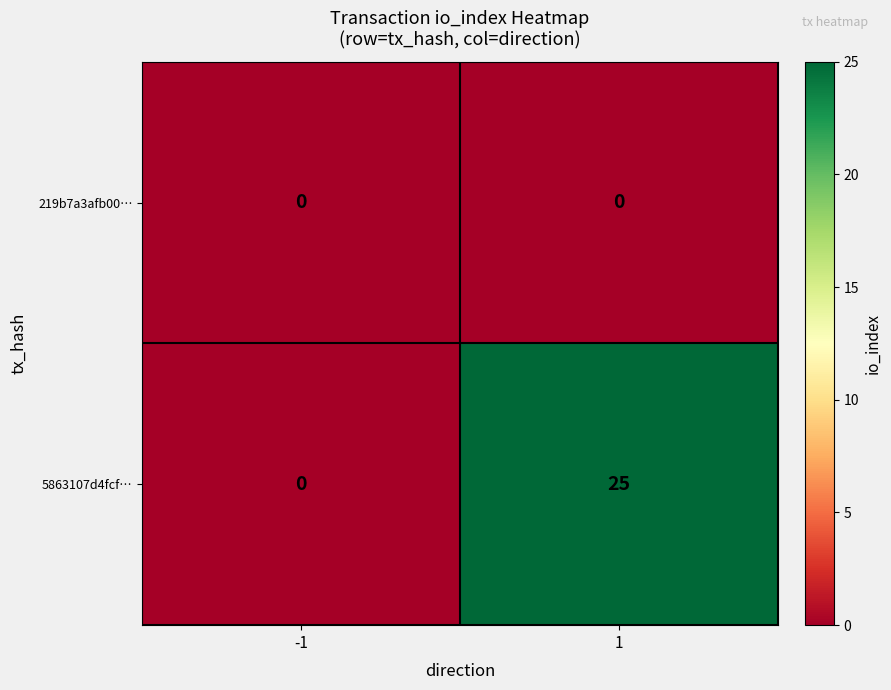

What is the sum of the 5863107d4fcf… values at 1 and -1?

25